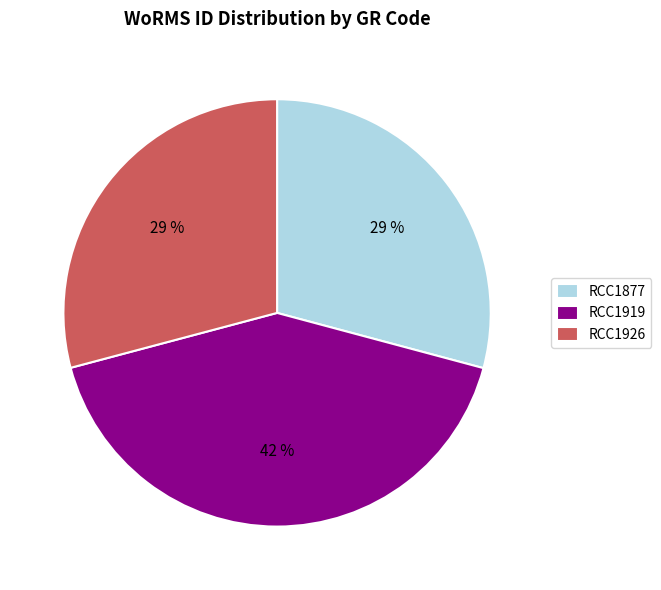

Is it true that RCC1919 is 30% of the pie?

False